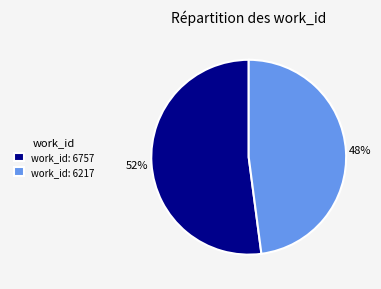

To the nearest percent, what portion does work_id: 6217 represent?

48%